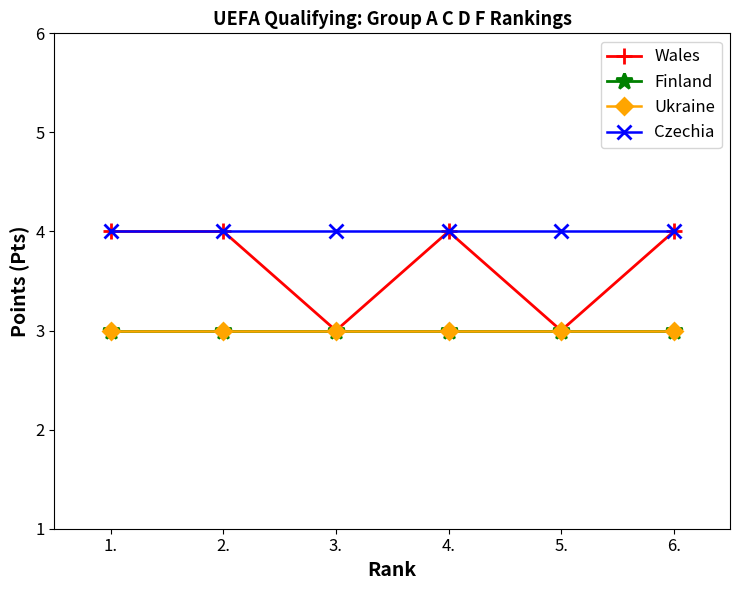

Which category has the lowest value in the Wales series?

3.